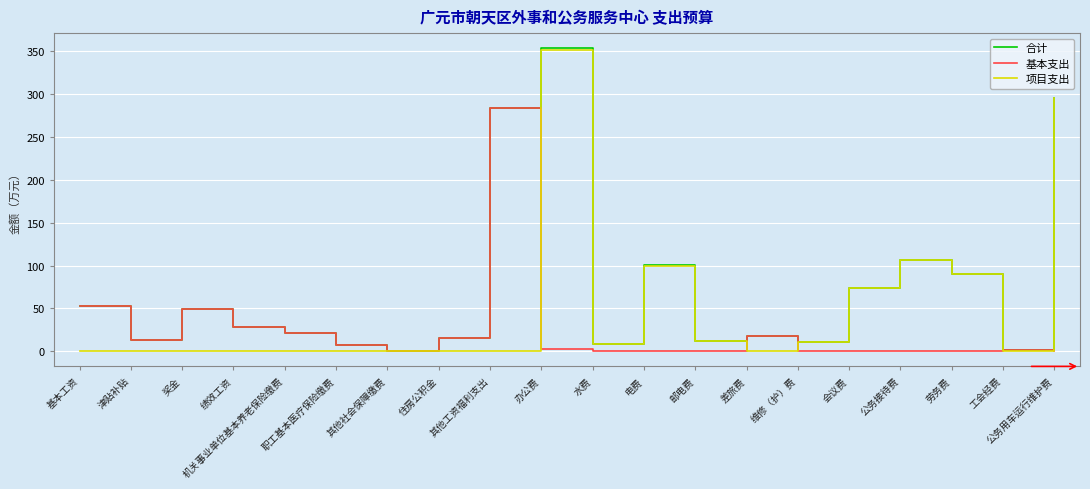

The 项目支出 series shows 90.0 at 劳务费. True or false?

True